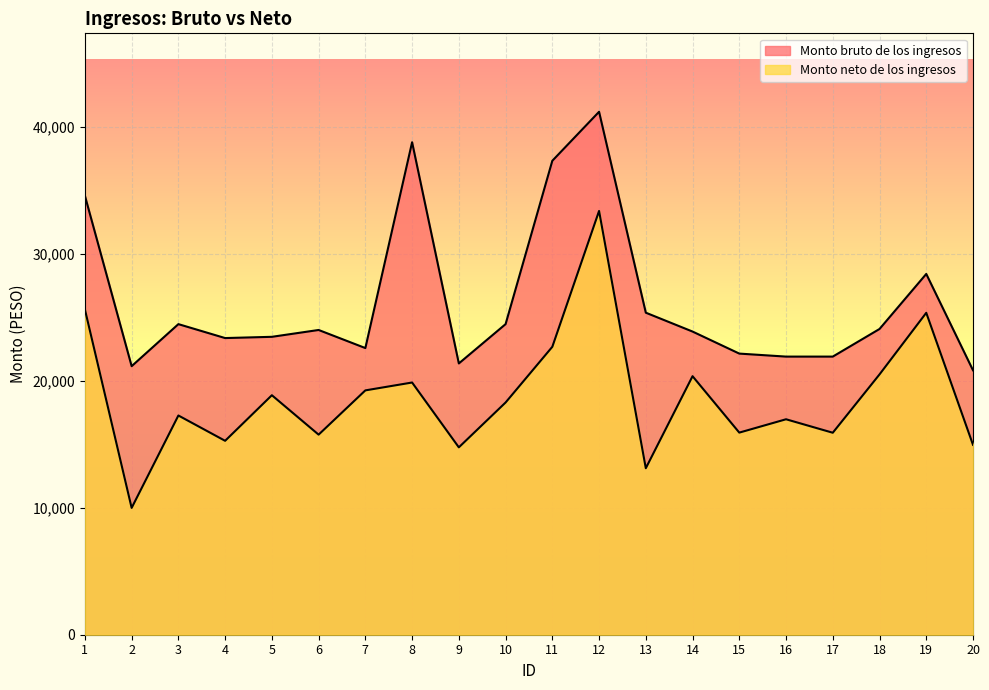

How many data points in Monto neto de los ingresos are above 18301?

10